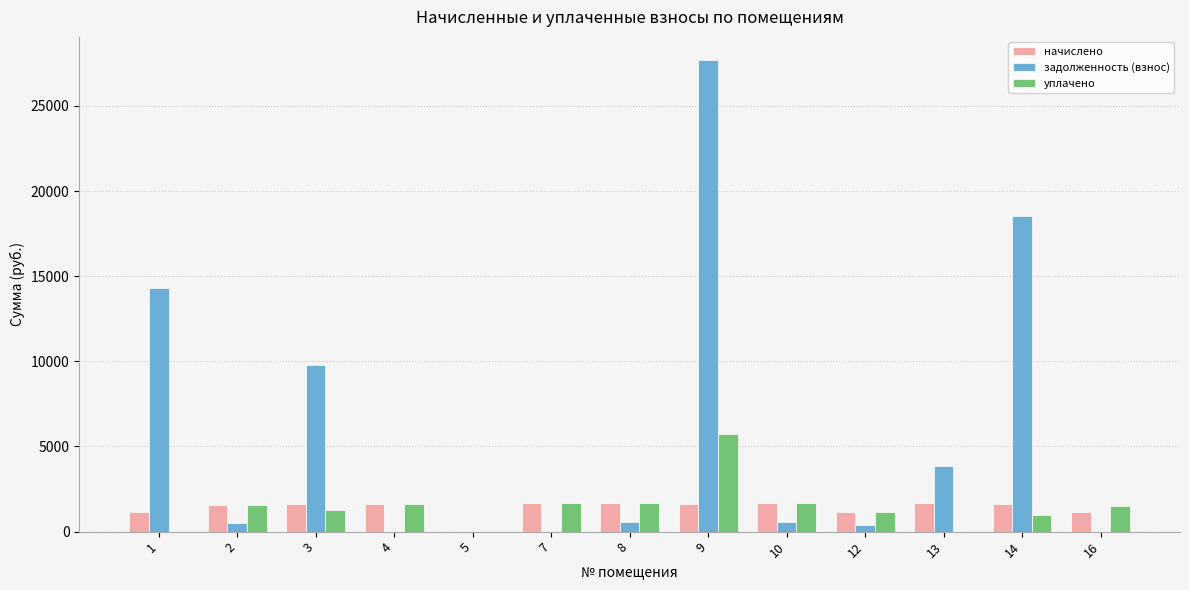

Count the number of categories in the chart.

13